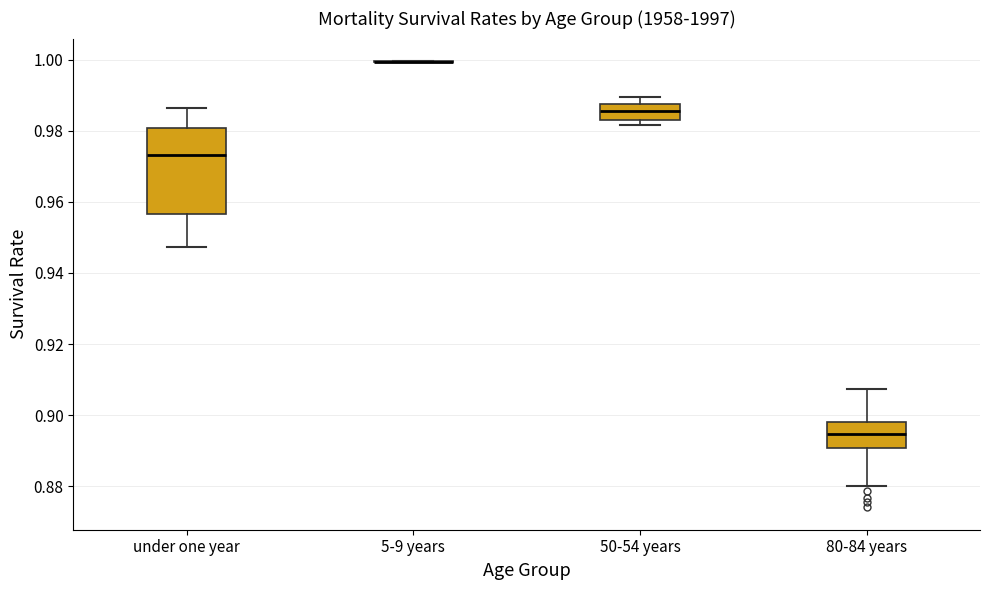

Reading left to right, read every box against the y-axis: the position of its median line, the range the box covers, and the ends of its whiskers. The values are not printed on the chart, so give them approximately, as read against the axis.

under one year: median 0.974, box 0.956 to 0.980, whiskers 0.948 to 0.986
5-9 years: box collapsed to a line at 1.000, whiskers 1.000 to 1.000
50-54 years: median 0.986, box 0.984 to 0.988, whiskers 0.982 to 0.990
80-84 years: median 0.894, box 0.890 to 0.898, whiskers 0.880 to 0.908